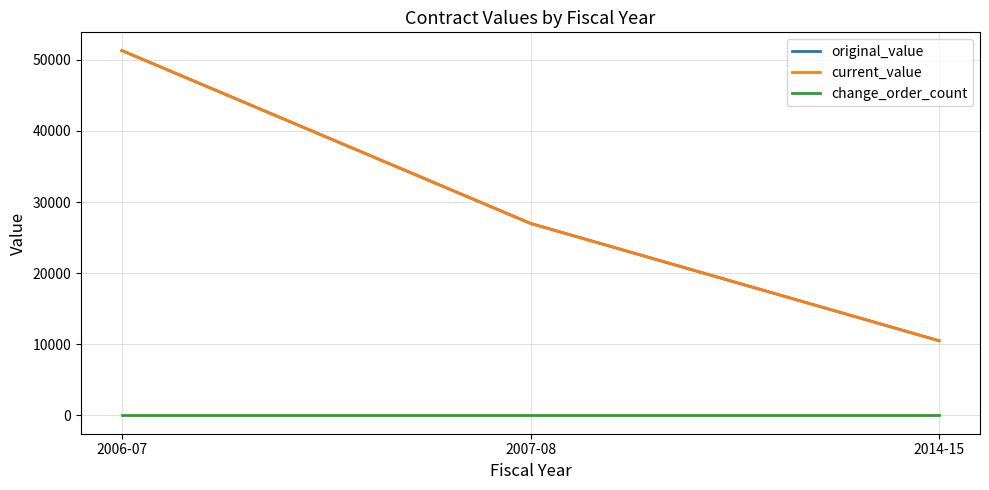

Which has a higher value, 2007-08 or 2006-07?

2006-07